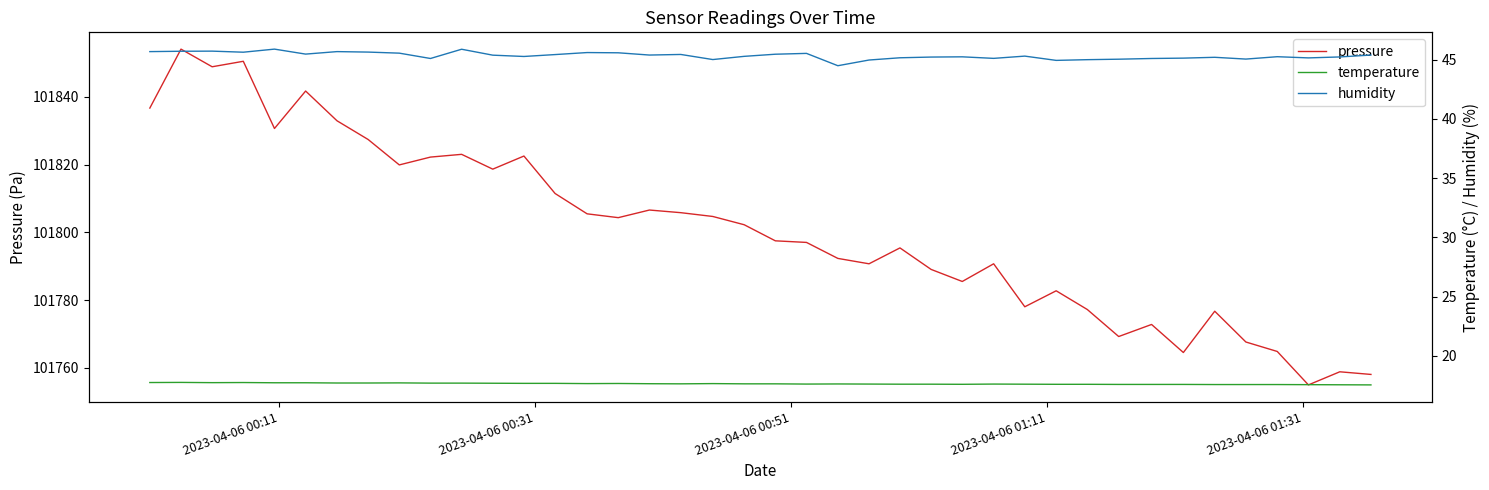

True or false: temperature and pressure intersect in this chart.

False